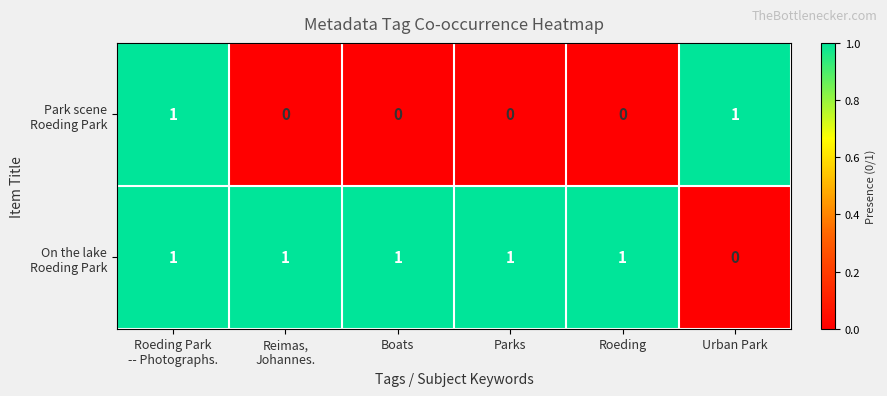

At how many categories does at least one series exceed 0?

6